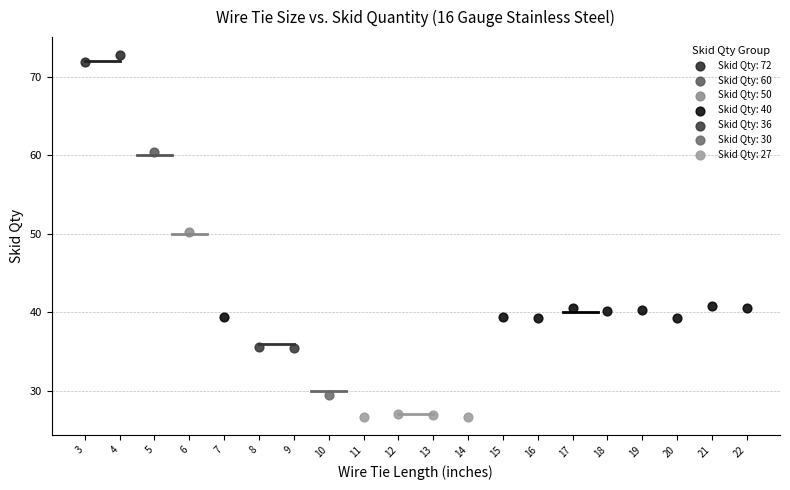

Which series reaches the maximum Y coordinate?

Skid Qty: 72